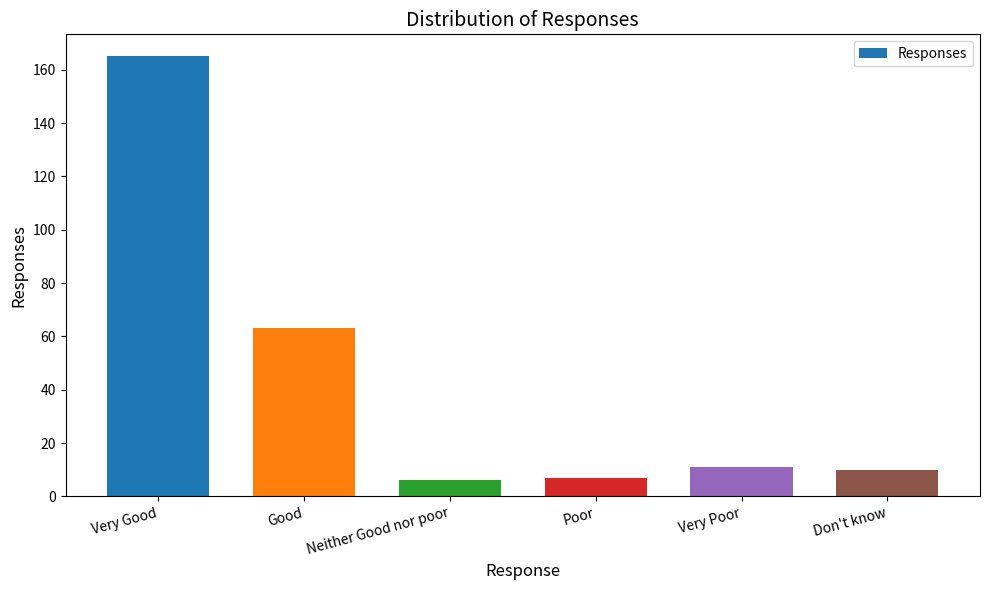

Count the number of data series in this chart.

1